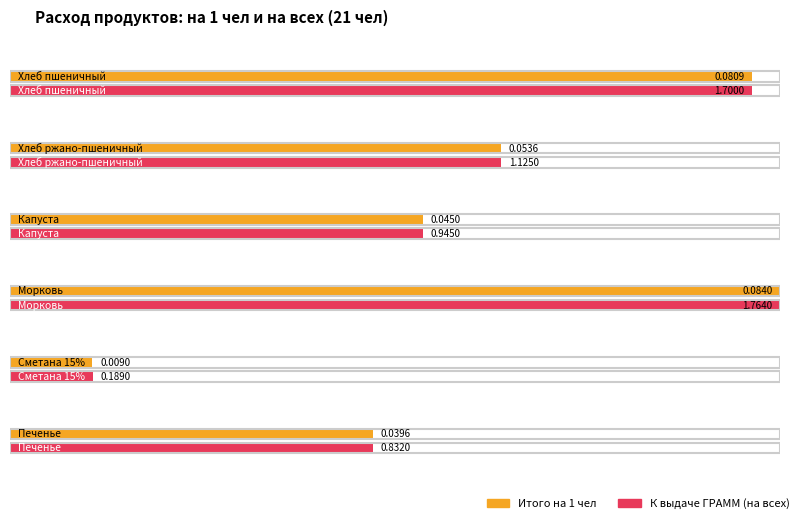

What value does the Морковь series have at К выдаче ГРАММ (на всех)?

1.8